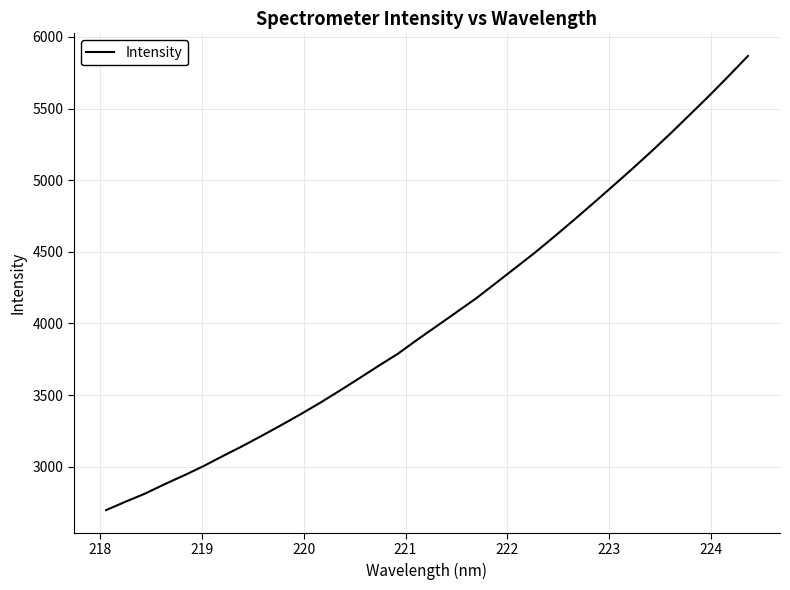

What is the minimum value shown in the chart?

2697.1